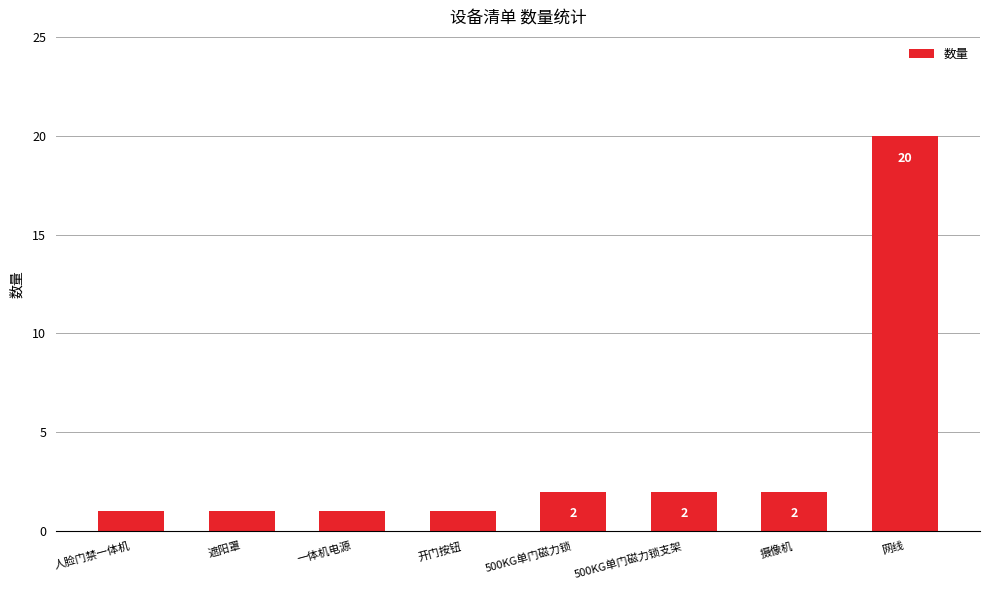

Reading left to right, transcribe all the data shown in this chart.

1	1	1	1	2	2	2	20